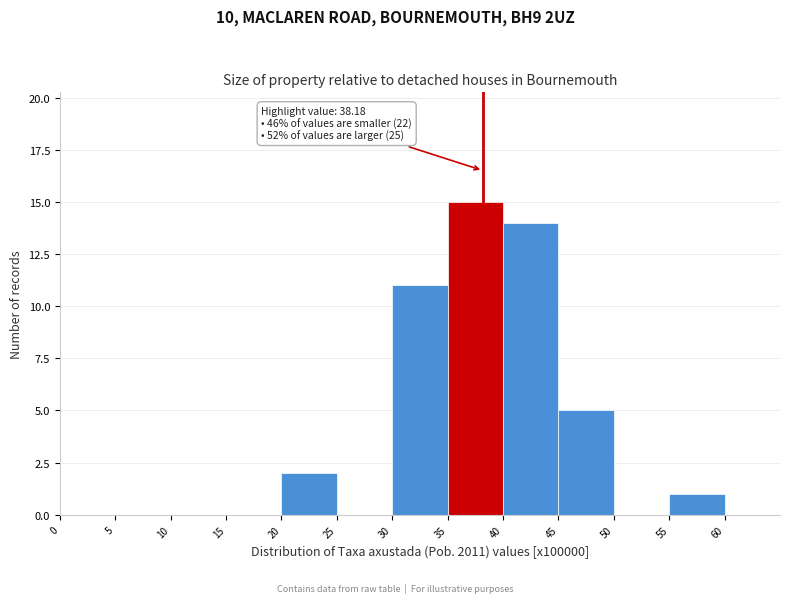

Which range on the x-axis has the tallest bar?

35 to 40